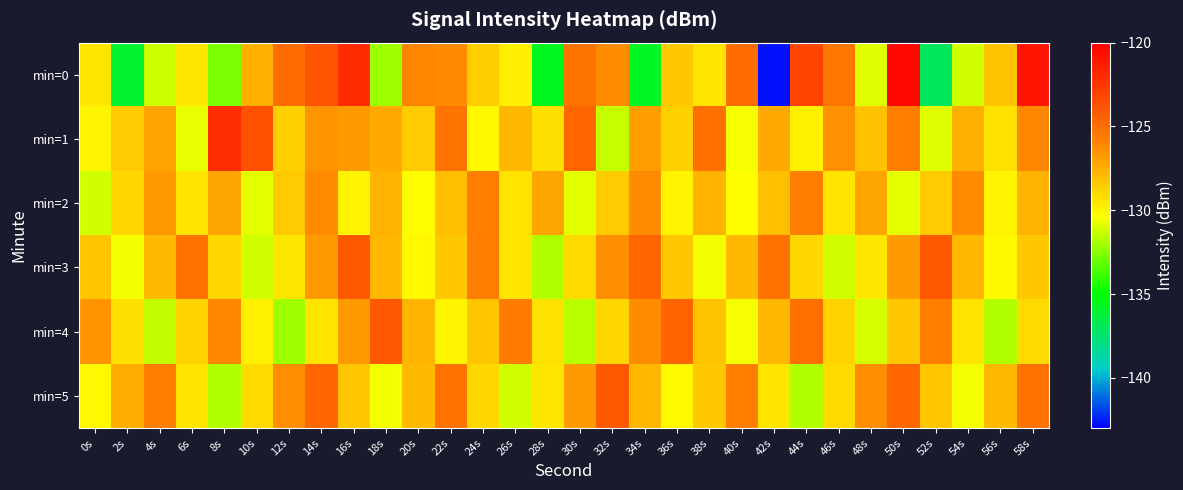

Reading left to right, what are all the values shown in this chart?

min=0: 0s=-129.5	2s=-136.1	4s=-131.3	6s=-129.5	8s=-132.7	10s=-127.5	12s=-124.9	14s=-123.8	16s=-122.0	18s=-132.1	20s=-126.0	22s=-126.2	24s=-128.5	26s=-129.8	28s=-135.6	30s=-125.2	32s=-126.3	34s=-135.8	36s=-128.4	38s=-129.4	40s=-124.9	42s=-142.7	44s=-123.1	46s=-125.4	48s=-130.9	50s=-120.4	52s=-137.0	54s=-131.1	56s=-128.2	58s=-121.0
min=1: 0s=-129.9	2s=-128.5	4s=-127.0	6s=-130.7	8s=-122.1	10s=-123.7	12s=-128.6	14s=-126.5	16s=-126.7	18s=-127.3	20s=-128.5	22s=-125.3	24s=-130.1	26s=-127.8	28s=-129.2	30s=-124.6	32s=-131.4	34s=-126.9	36s=-128.7	38s=-125.1	40s=-130.5	42s=-127.2	44s=-129.8	46s=-126.4	48s=-128.1	50s=-125.7	52s=-130.9	54s=-127.5	56s=-129.3	58s=-126.1
min=2: 0s=-131.2	2s=-128.9	4s=-126.7	6s=-129.4	8s=-127.1	10s=-130.8	12s=-128.5	14s=-126.2	16s=-129.9	18s=-127.6	20s=-130.3	22s=-128.0	24s=-125.7	26s=-129.4	28s=-127.1	30s=-130.8	32s=-128.5	34s=-126.2	36s=-129.9	38s=-127.6	40s=-130.3	42s=-128.0	44s=-125.7	46s=-129.4	48s=-127.1	50s=-130.8	52s=-128.5	54s=-126.2	56s=-129.9	58s=-127.6
min=3: 0s=-128.3	2s=-130.6	4s=-127.9	6s=-125.2	8s=-128.9	10s=-131.2	12s=-129.5	14s=-126.8	16s=-124.1	18s=-127.8	20s=-130.1	22s=-128.4	24s=-125.7	26s=-129.4	28s=-131.7	30s=-129.0	32s=-126.3	34s=-124.6	36s=-128.3	38s=-130.6	40s=-127.9	42s=-125.2	44s=-128.9	46s=-131.2	48s=-129.5	50s=-126.8	52s=-124.1	54s=-127.8	56s=-130.1	58s=-128.4
min=4: 0s=-126.5	2s=-129.2	4s=-131.5	6s=-128.8	8s=-126.1	10s=-129.8	12s=-132.1	14s=-129.4	16s=-126.7	18s=-124.0	20s=-127.7	22s=-130.0	24s=-128.3	26s=-125.6	28s=-129.3	30s=-131.6	32s=-128.9	34s=-126.2	36s=-124.5	38s=-128.2	40s=-130.5	42s=-127.8	44s=-125.1	46s=-128.8	48s=-131.1	50s=-128.4	52s=-125.7	54s=-129.4	56s=-131.7	58s=-129.0
min=5: 0s=-130.1	2s=-127.4	4s=-125.7	6s=-129.4	8s=-131.7	10s=-129.0	12s=-126.3	14s=-124.6	16s=-128.3	18s=-130.6	20s=-127.9	22s=-125.2	24s=-128.9	26s=-131.2	28s=-129.5	30s=-126.8	32s=-124.1	34s=-127.8	36s=-130.1	38s=-128.4	40s=-125.7	42s=-129.4	44s=-131.7	46s=-129.0	48s=-126.3	50s=-124.6	52s=-128.3	54s=-130.6	56s=-127.9	58s=-125.2